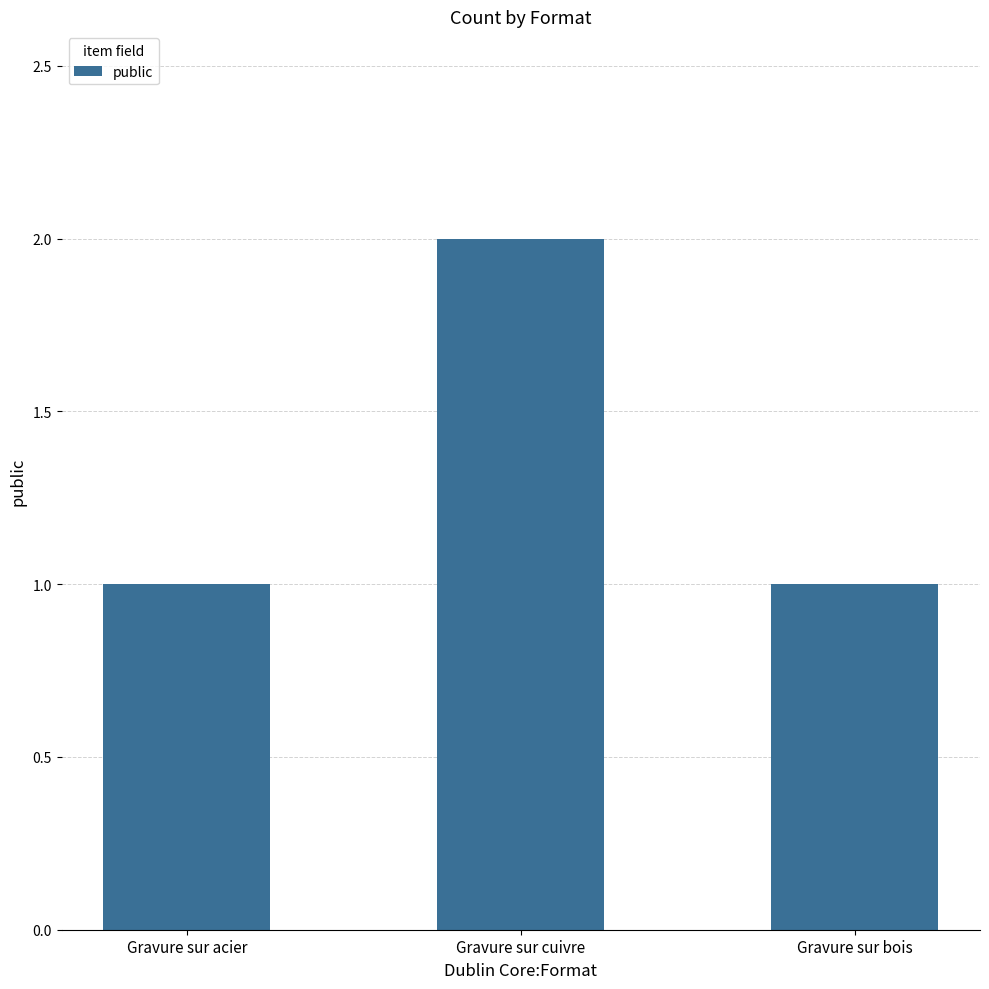

Are the bars horizontal?

No